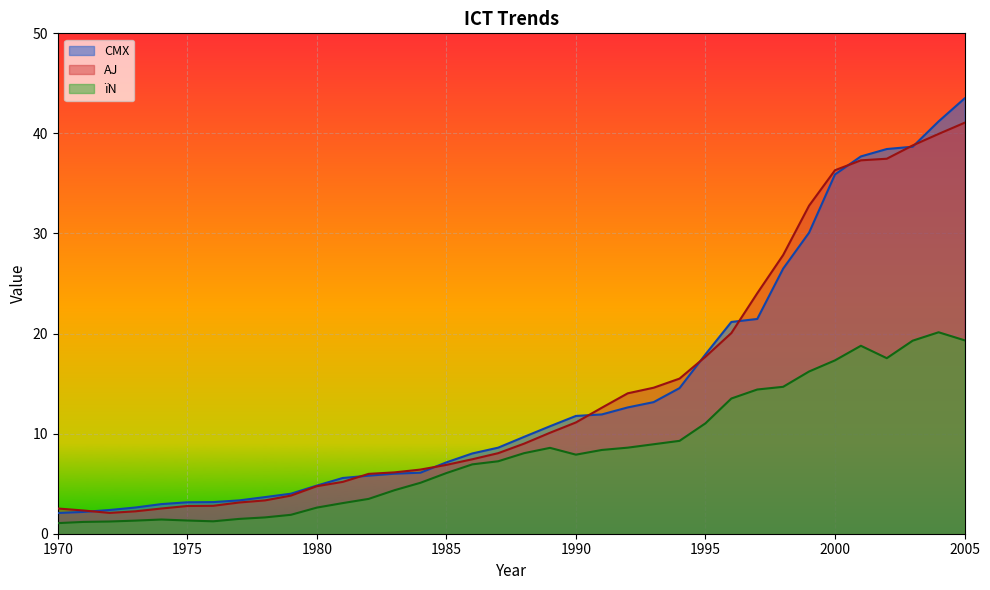

What are all the series names shown in the legend?

CMX, AJ, ïN